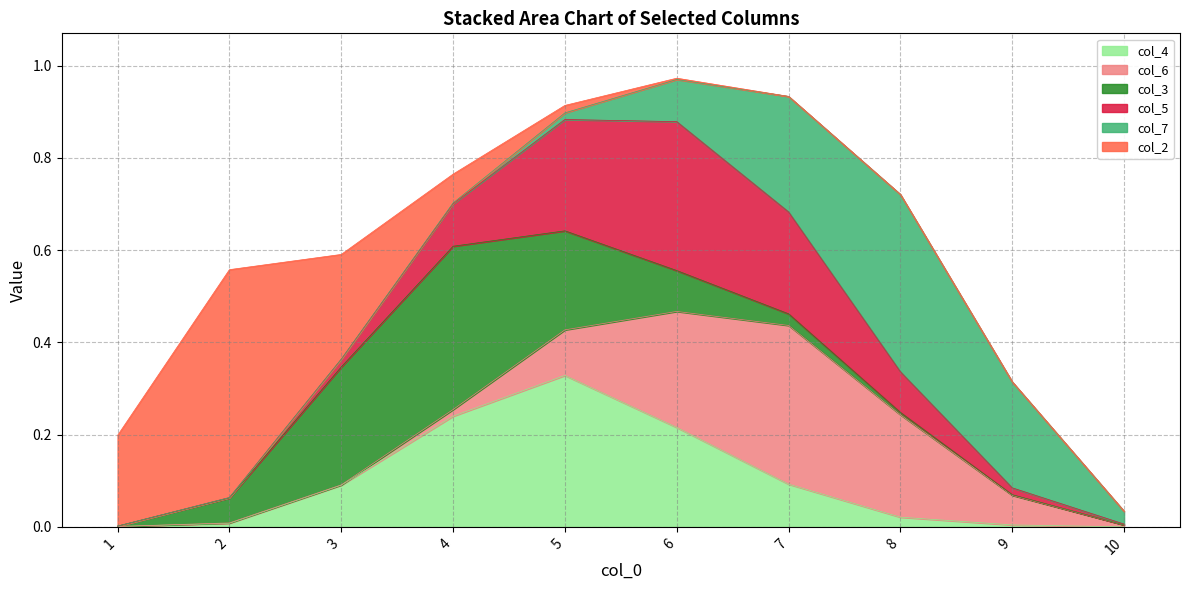

Which series ends up on top after the final intersection of col_7 and col_4?

col_7